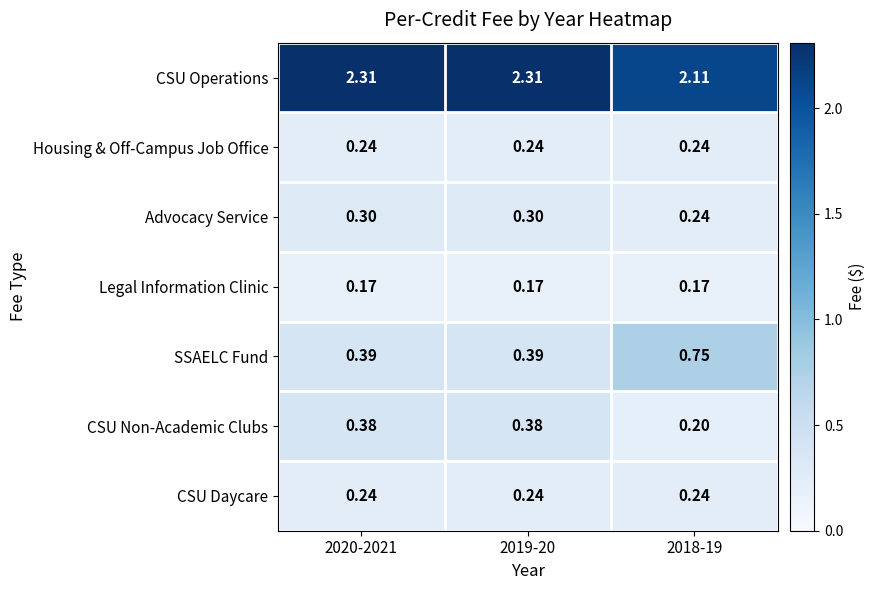

Which series has the largest total across all categories?

CSU Operations